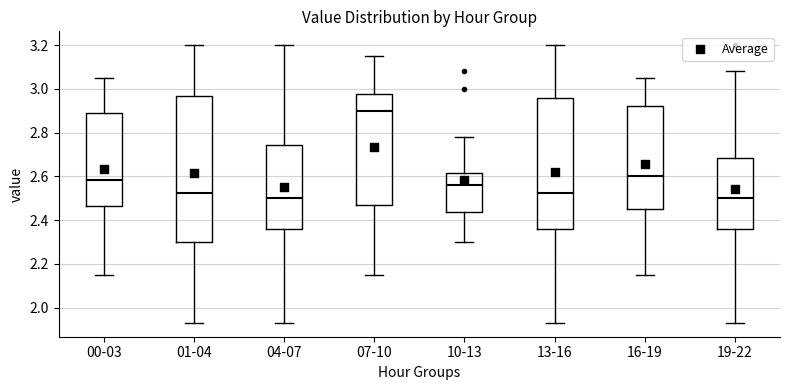

Which box's median line is the highest?

07-10